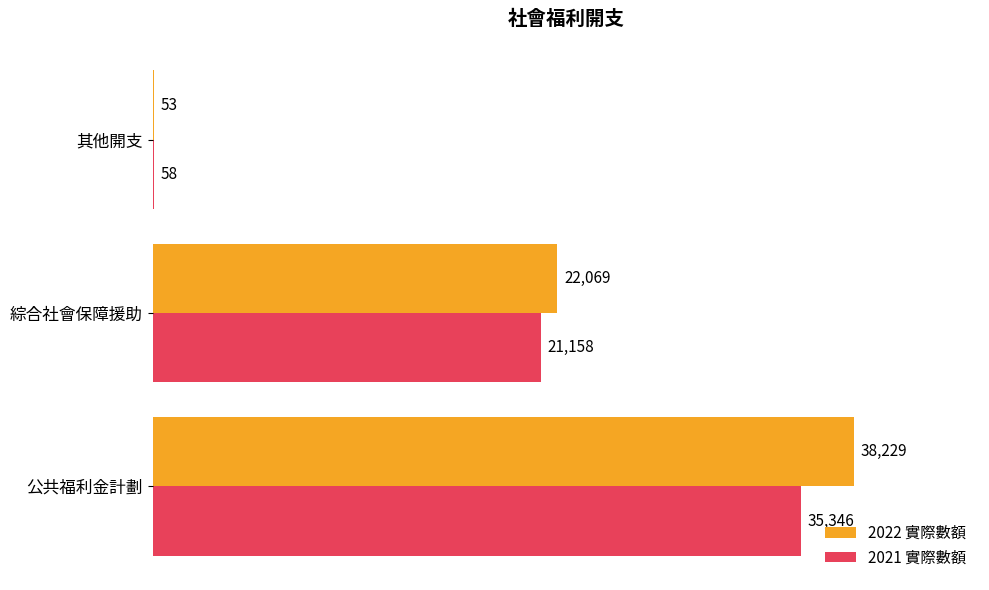

Which series changed the most between 公共福利金計劃 and 其他開支?

2022 實際數額